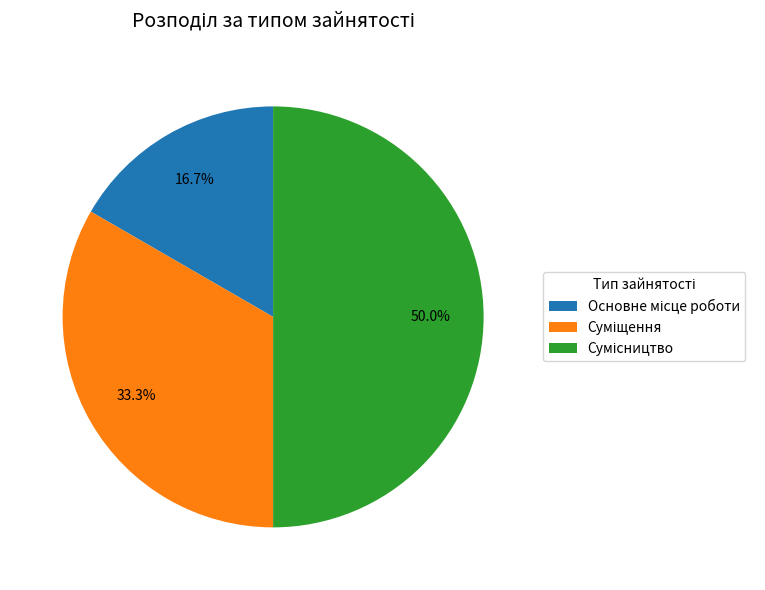

Count the number of slices in the pie.

3